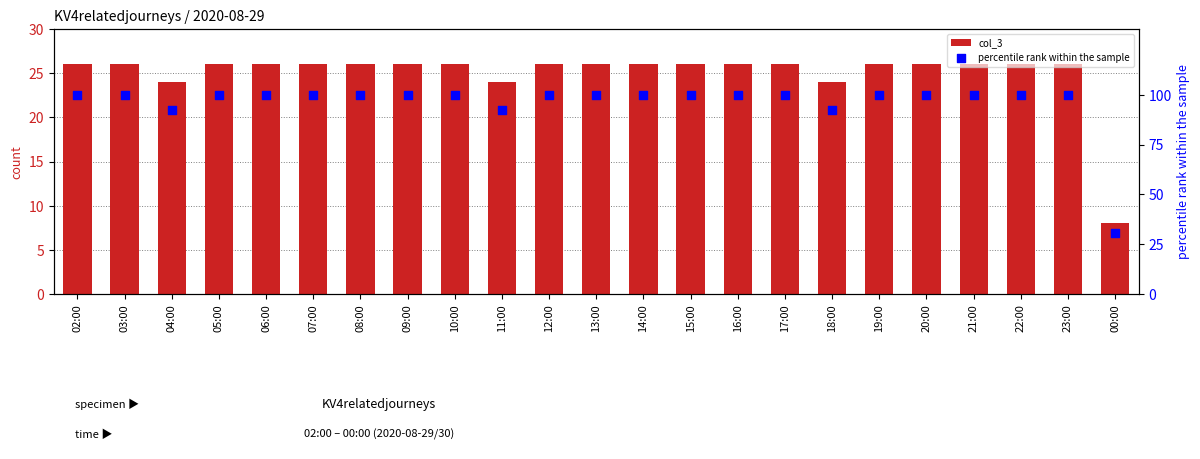

Which series has the widest spread of Y values?

percentile rank within the sample